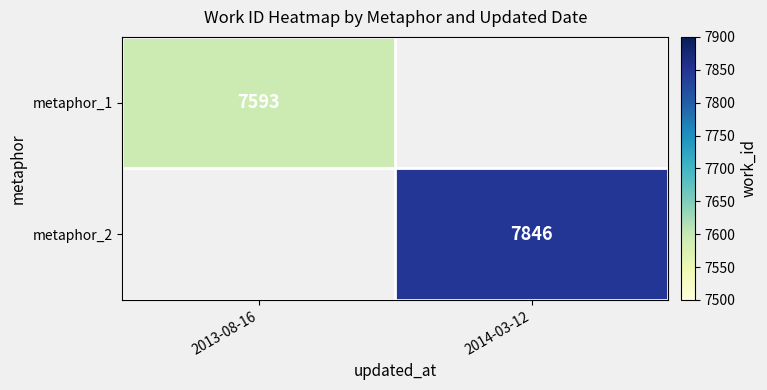

At how many categories does at least one series exceed 7722?

1